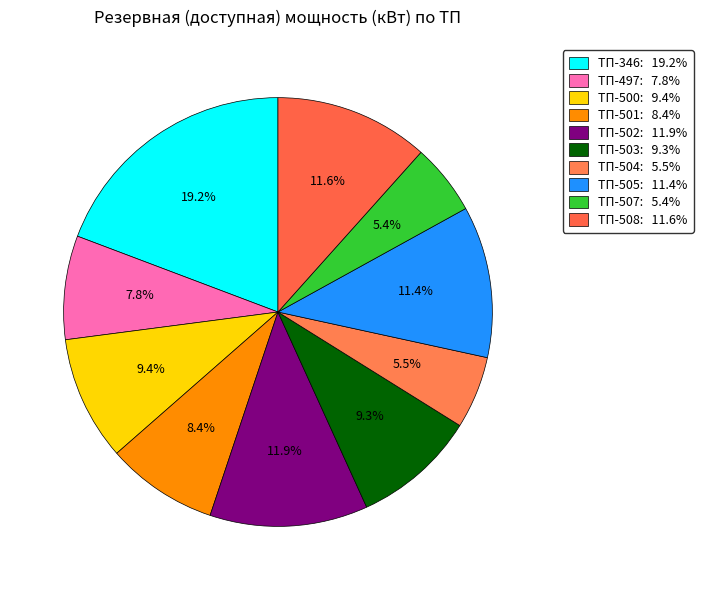

Count the number of slices in the pie.

10